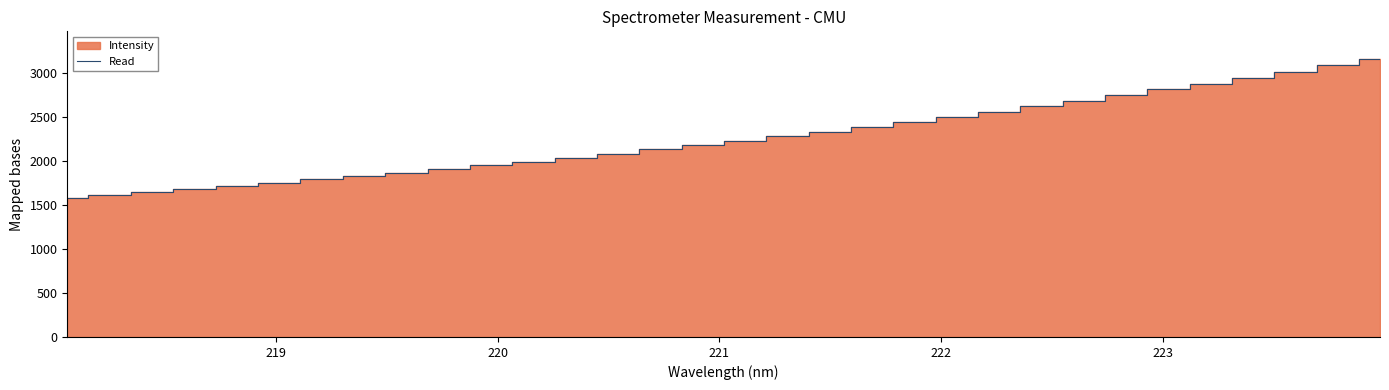

What is the lowest value of the Read series?

1581.0